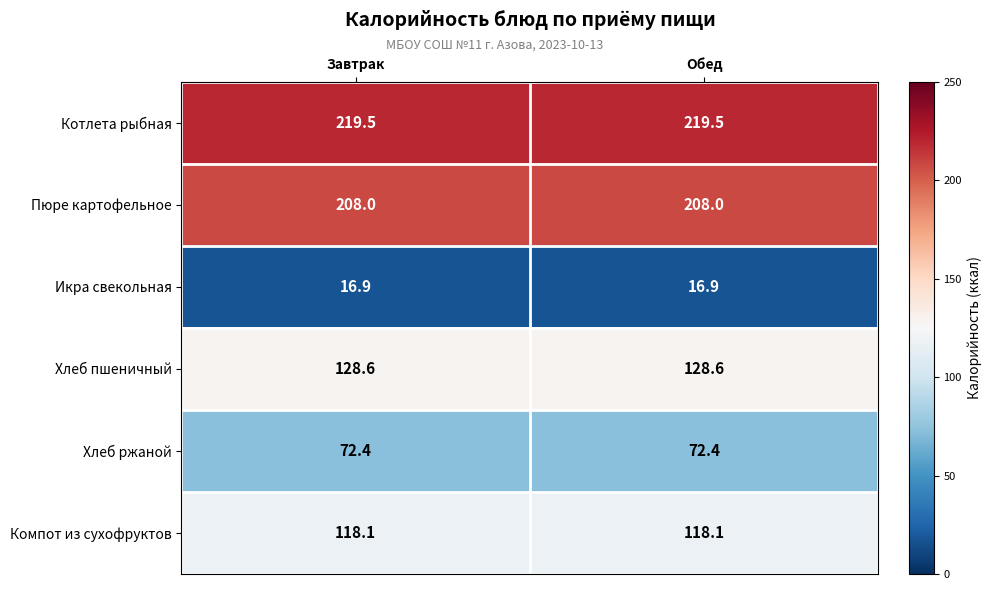

The value of Компот из сухофруктов at Обед is 118.1. True or false?

True